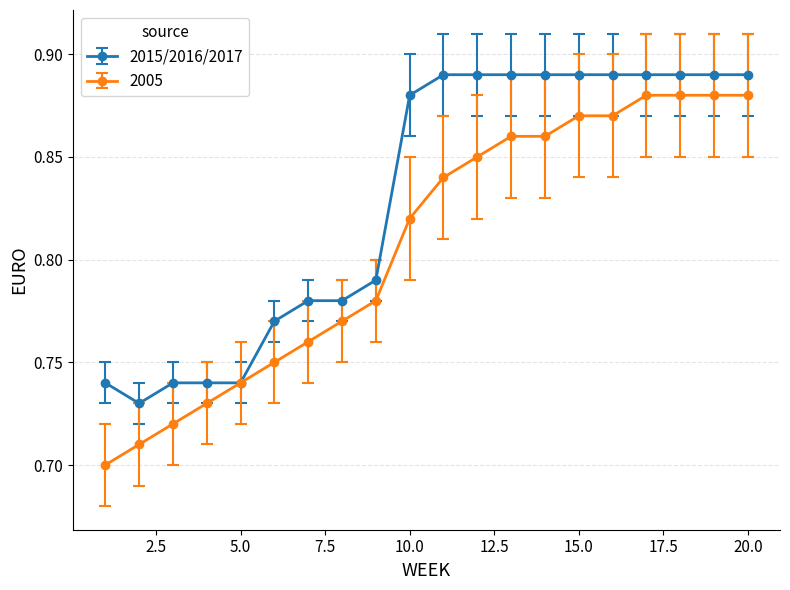

How many 2005 values are between 0 and 1?

20